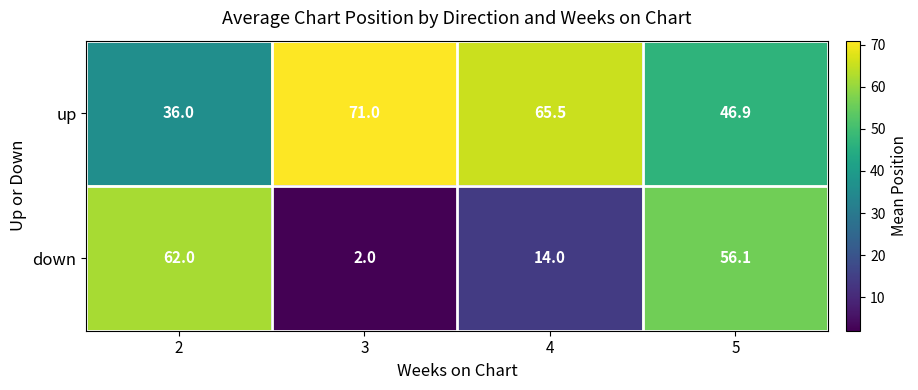

Which series has the widest spread of values?

down